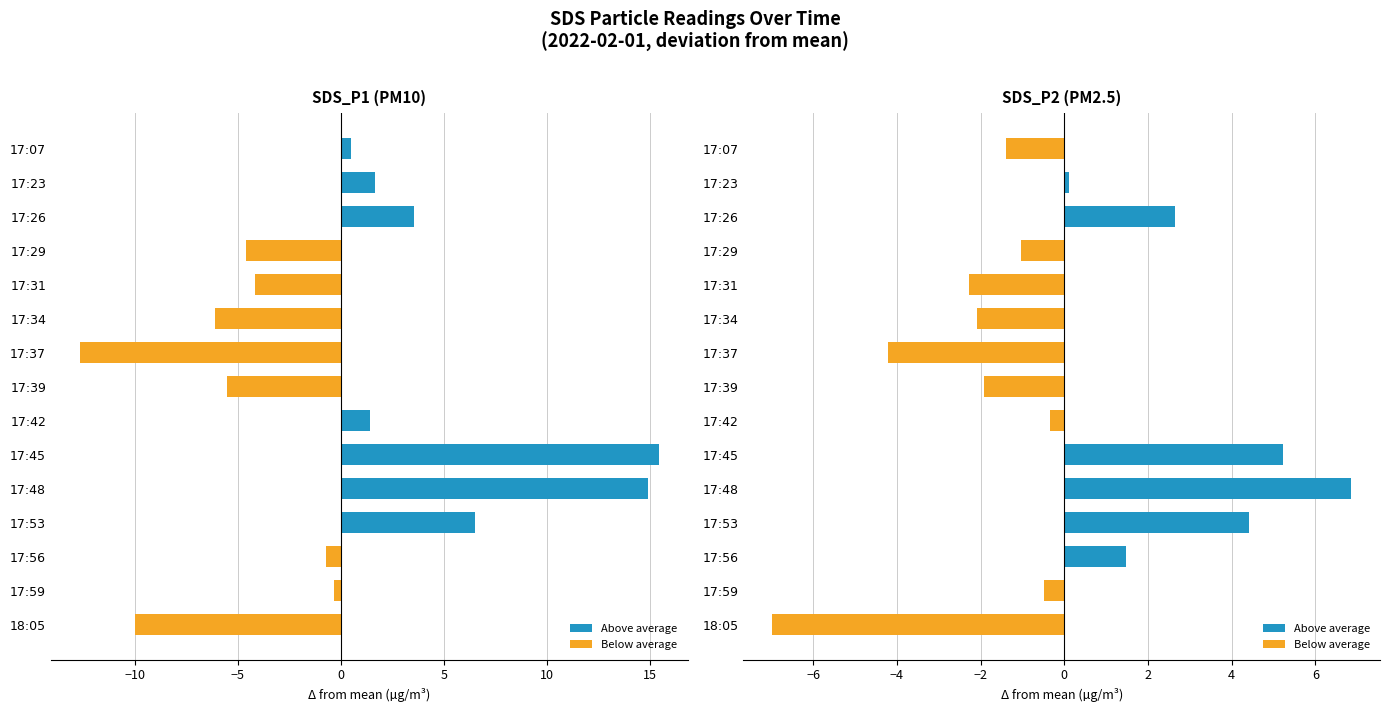

List the series in order of their overall mean, lowest first.

SDS_P2, SDS_P1